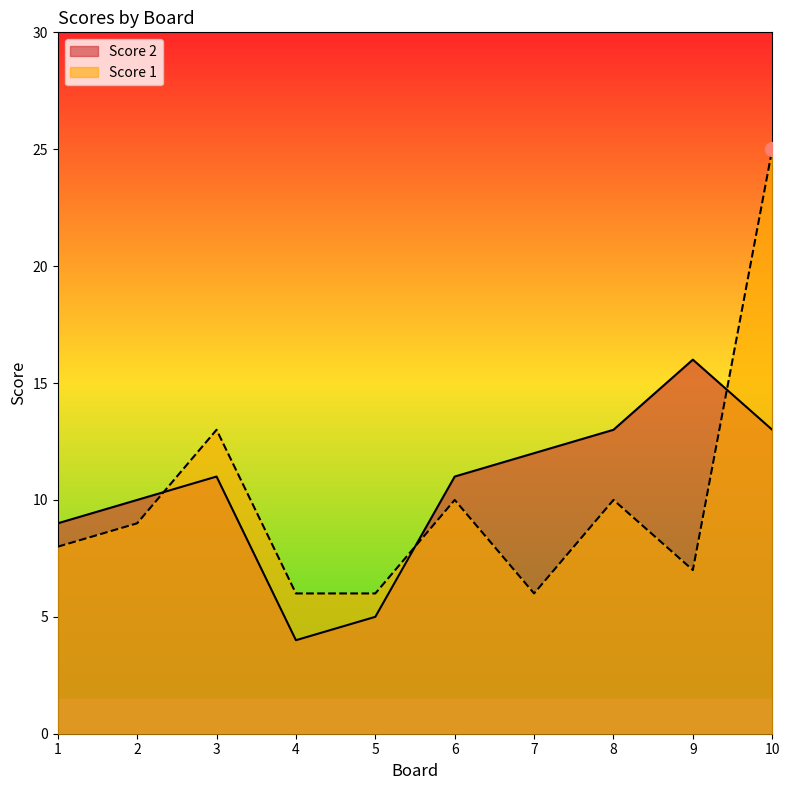

Which series ends up on top after the final intersection of Score 1 and Score 2?

Score 1